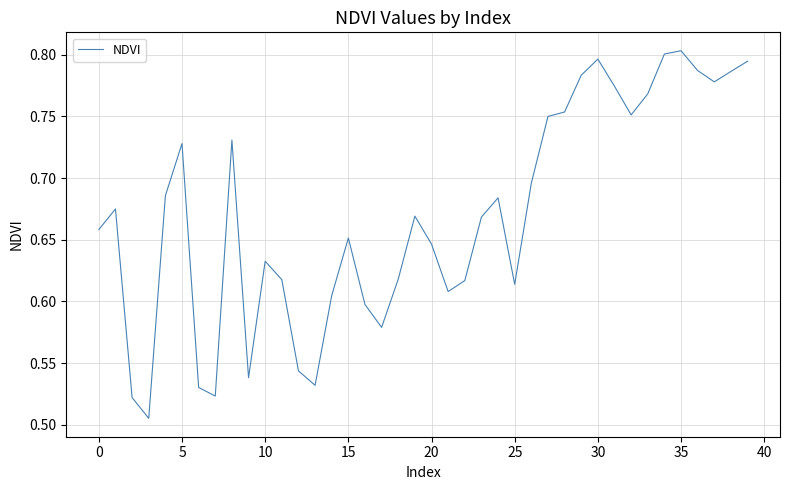

What is the difference between the maximum and minimum values?

0.3